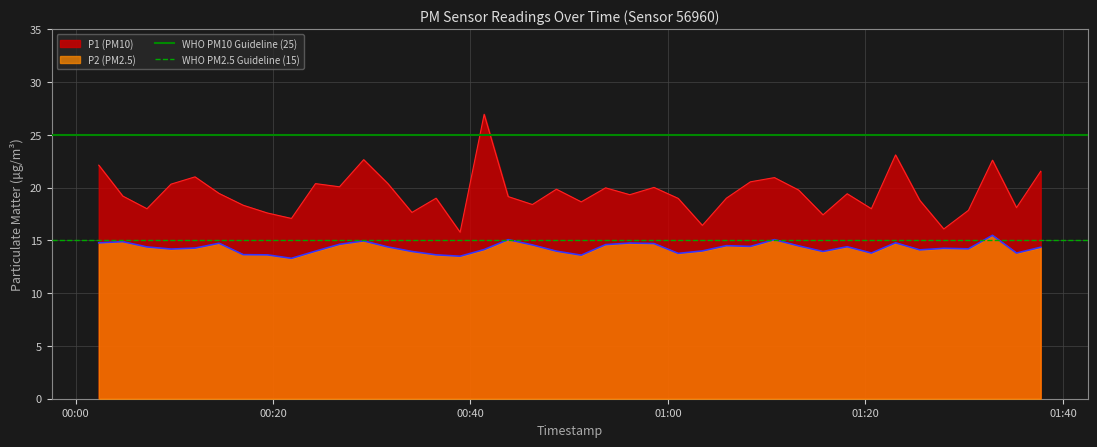

Does the chart display data point markers on the line(s)?

No